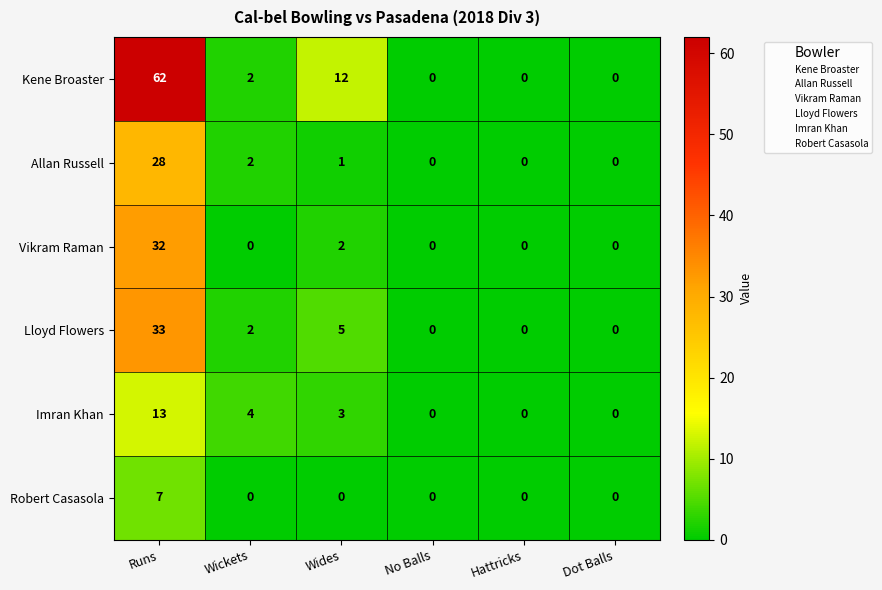

Which series has the largest total across all categories?

Kene Broaster